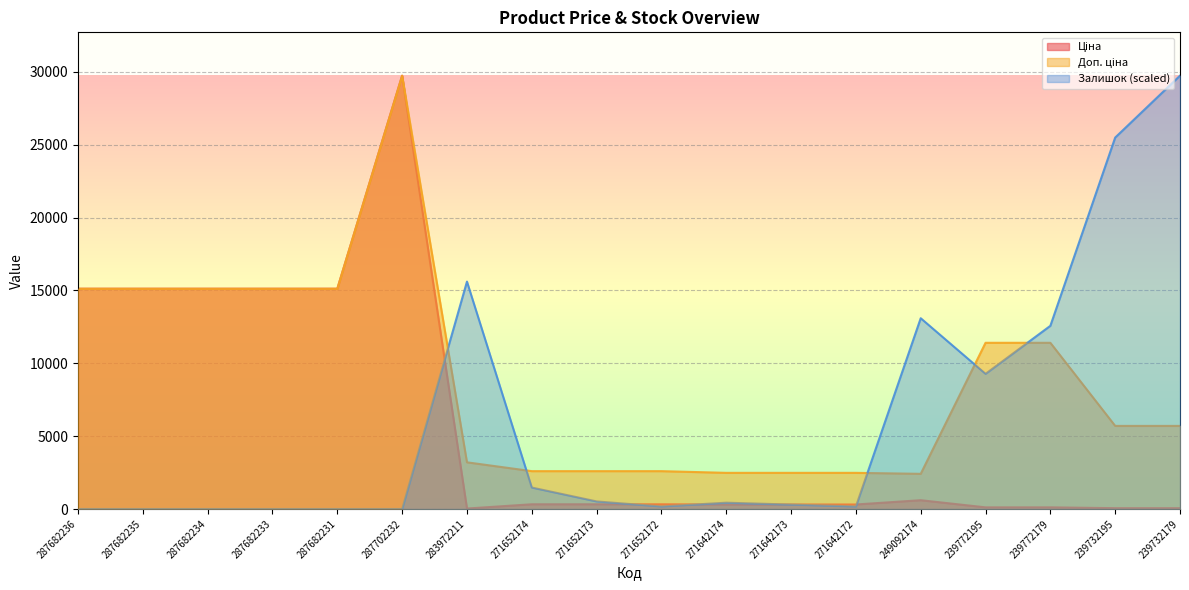

What is the greatest value displayed?

29747.2